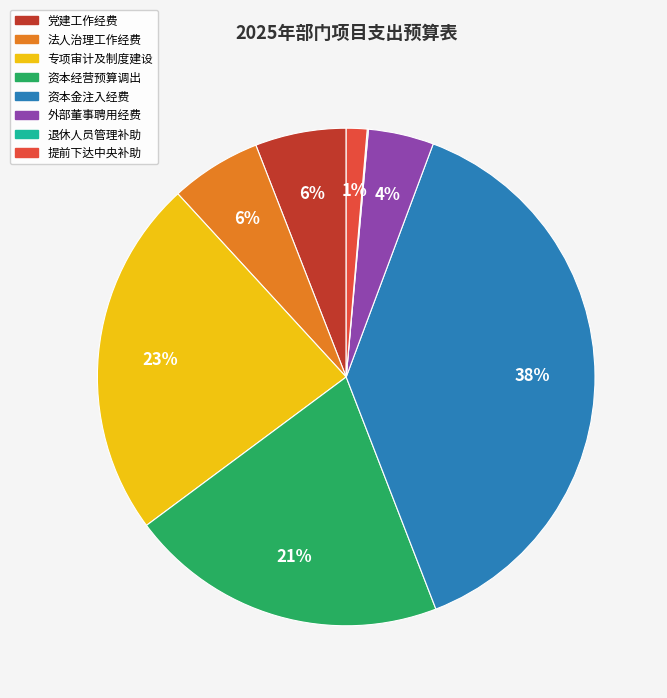

What percentage is the 专项审计及制度建设 slice, to the nearest percent?

23%